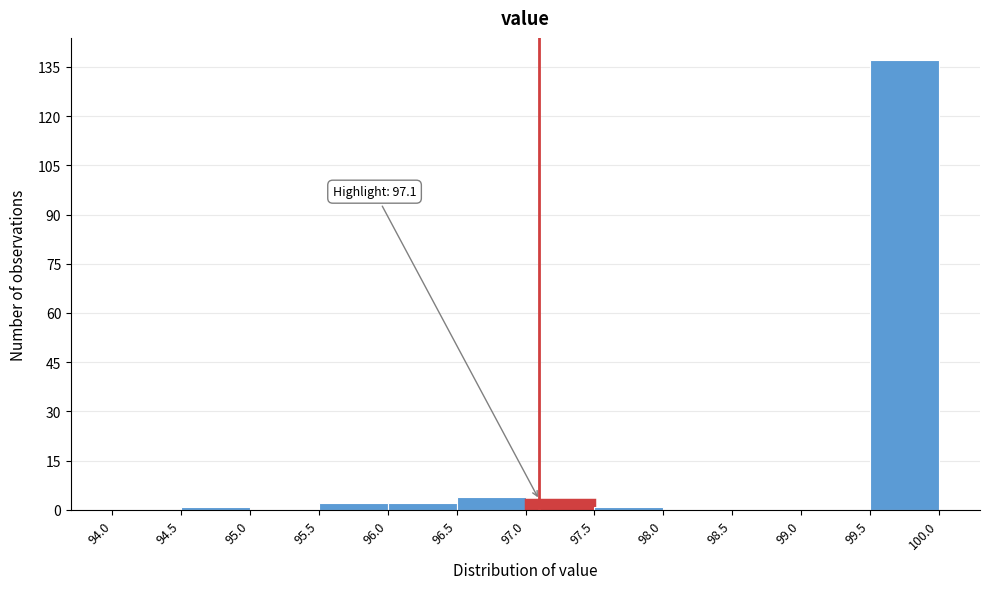

Which range on the x-axis has the tallest bar?

99.5 to 100.0